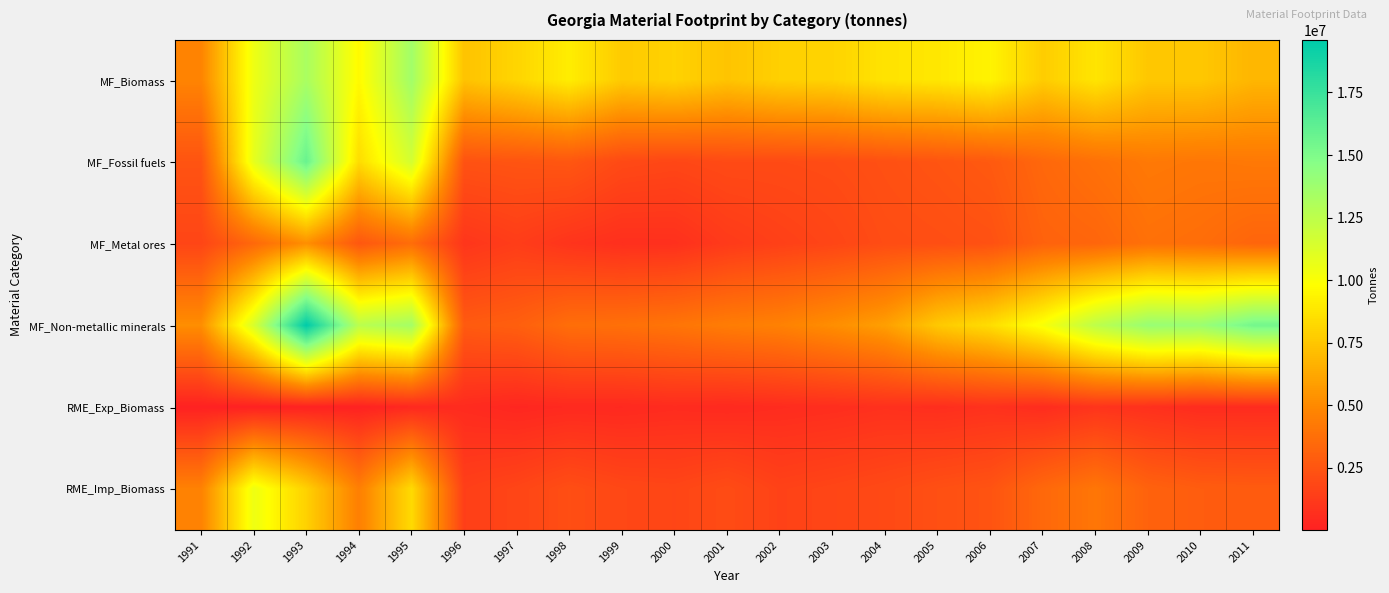

Which series has the widest spread of values?

MF_Non-metallic minerals